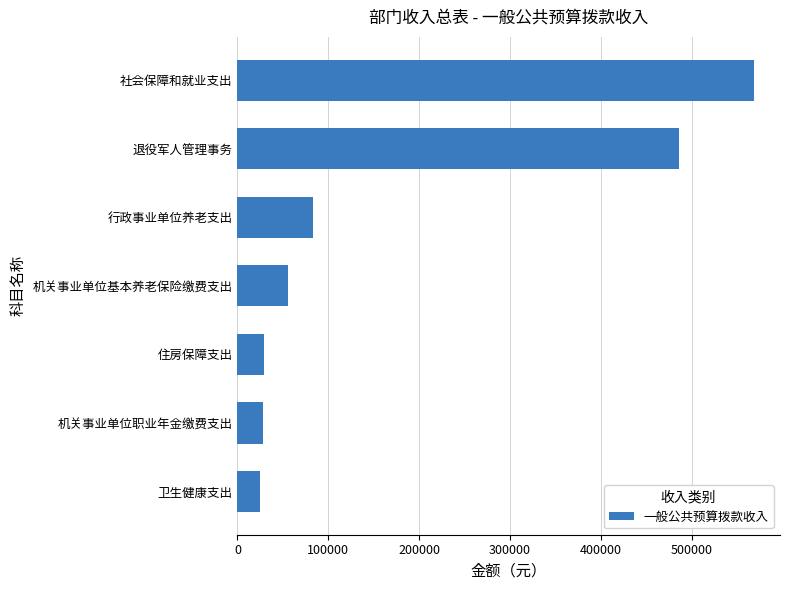

Where is the data nearest to the value 296886?

退役军人管理事务